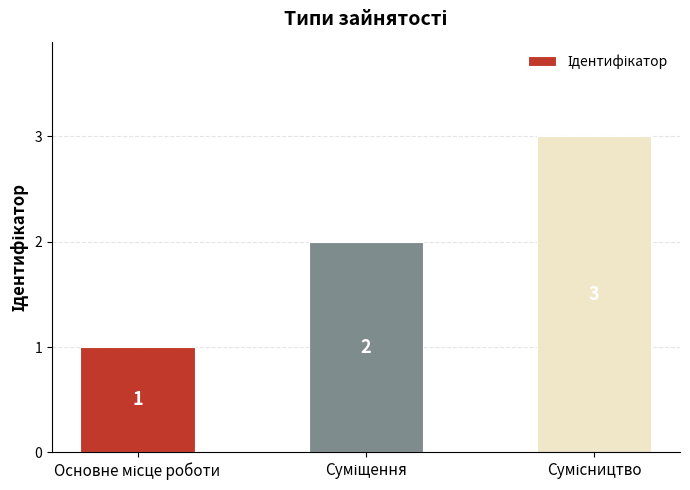

What is the value of the 3rd bar from the left?

3